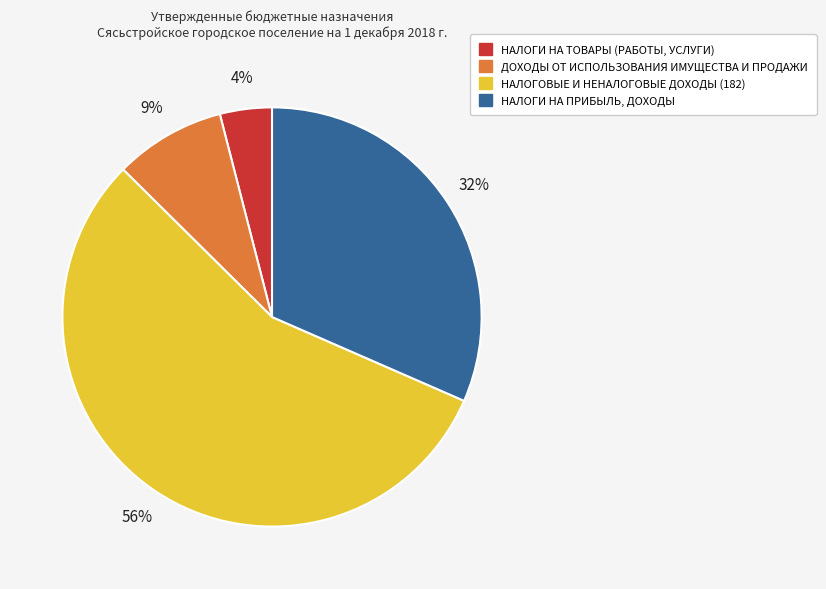

Combined, do НАЛОГОВЫЕ И НЕНАЛОГОВЫЕ ДОХОДЫ (182) and НАЛОГИ НА ТОВАРЫ (РАБОТЫ, УСЛУГИ) account for over 50%?

Yes